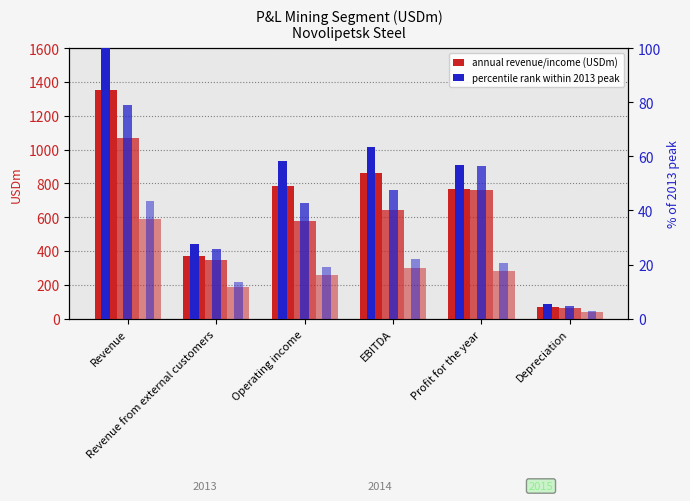

What is the label of the 5th bar from the left?

Profit for the year